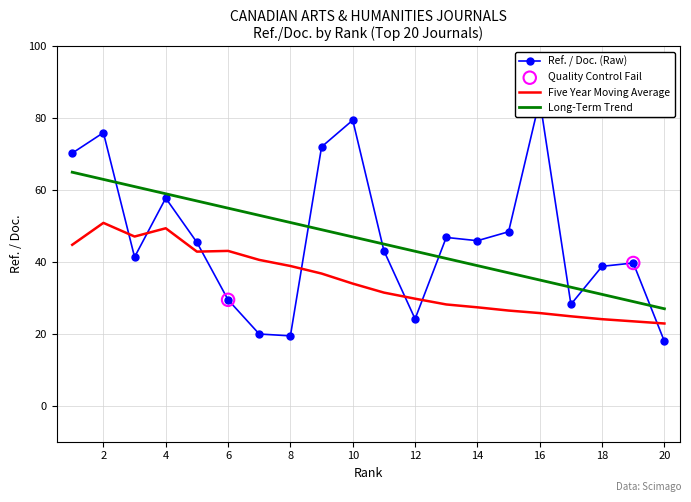

What is the total value across all series at 18?

93.9